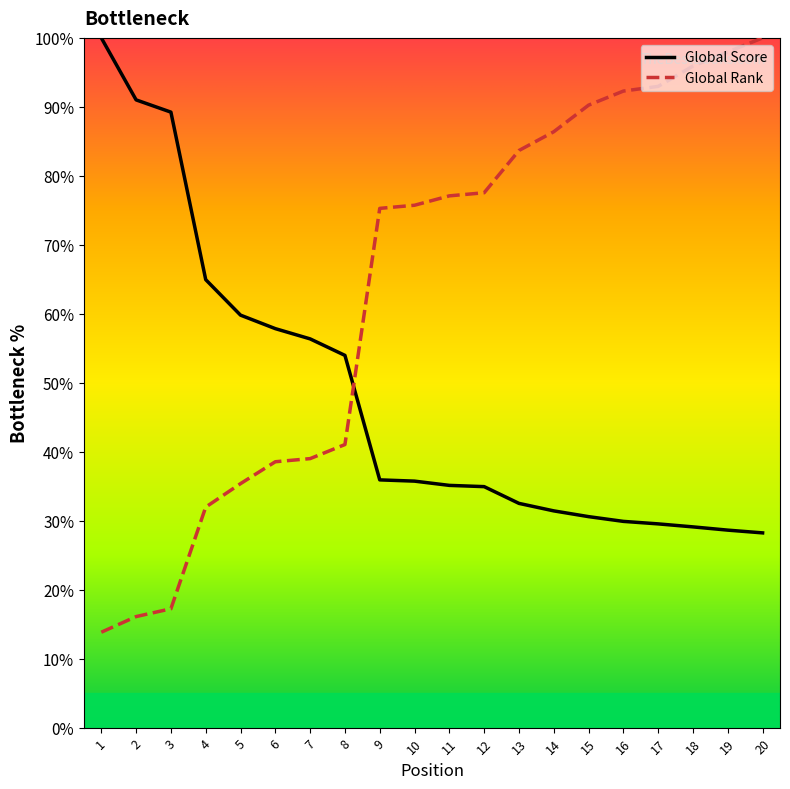

What is the value of the Global Rank point at the 4th from the left?

32.0